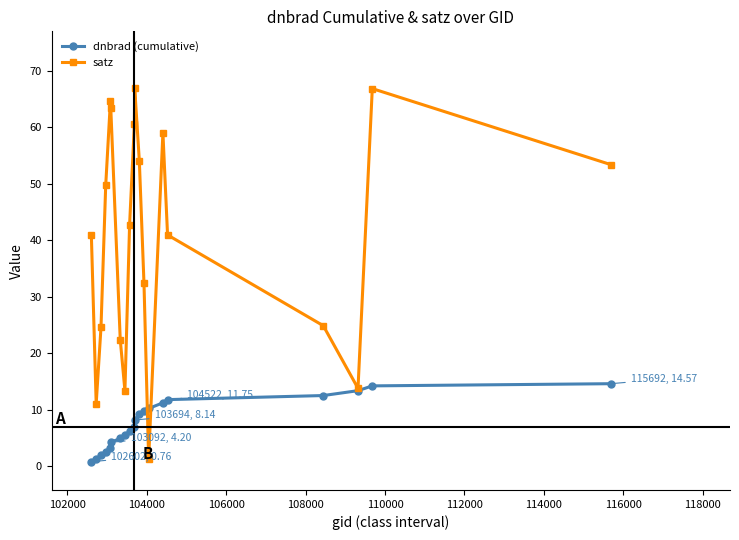

What is the minimum value for satz?

1.2